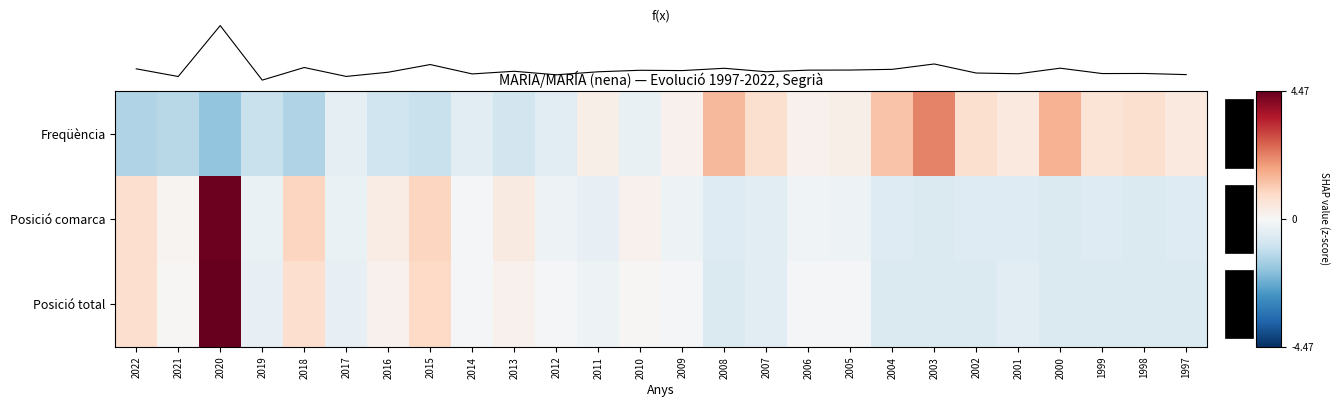

Where is f(x) nearest to the value 0?

2005